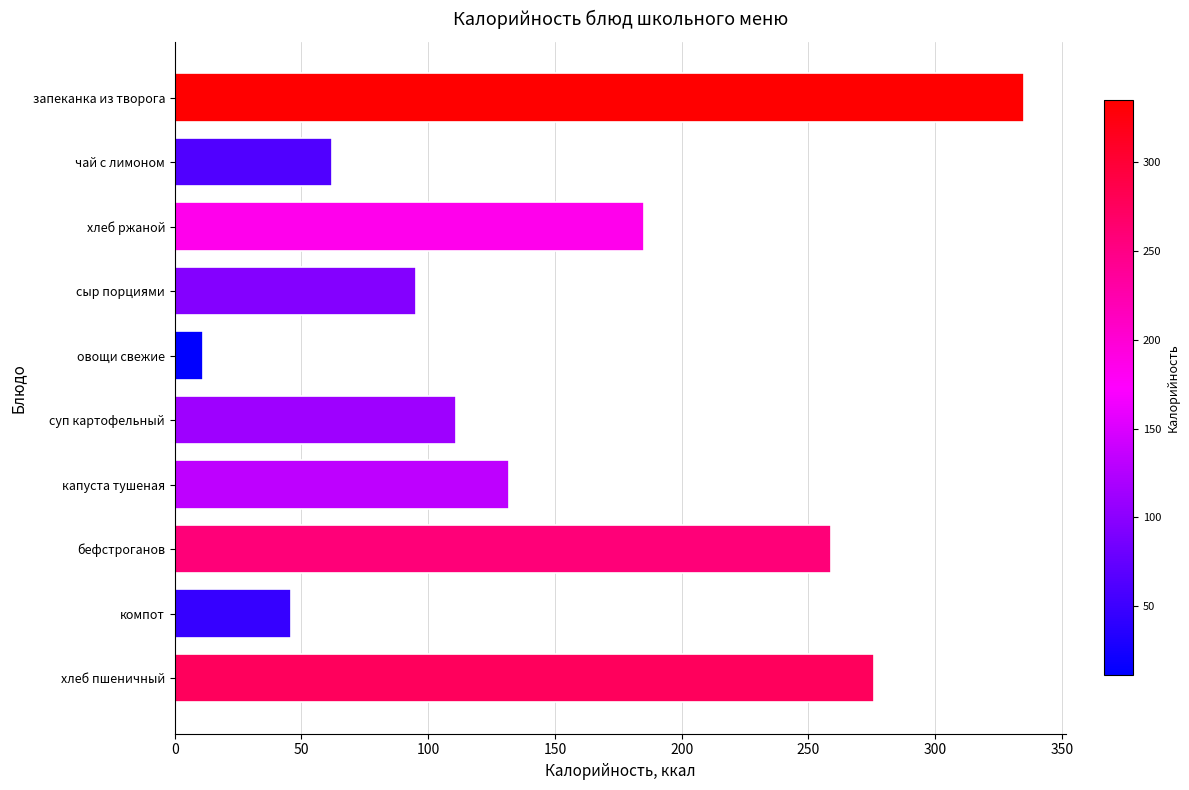

What is the label of the 2nd bar from the bottom?

компот